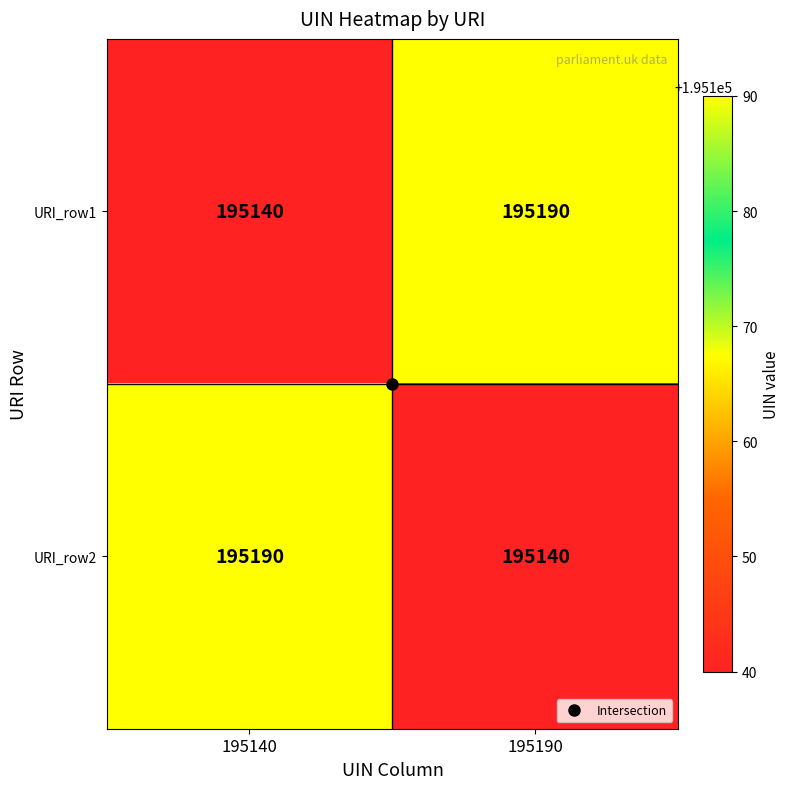

What is the total value across all series at 195190?

390330